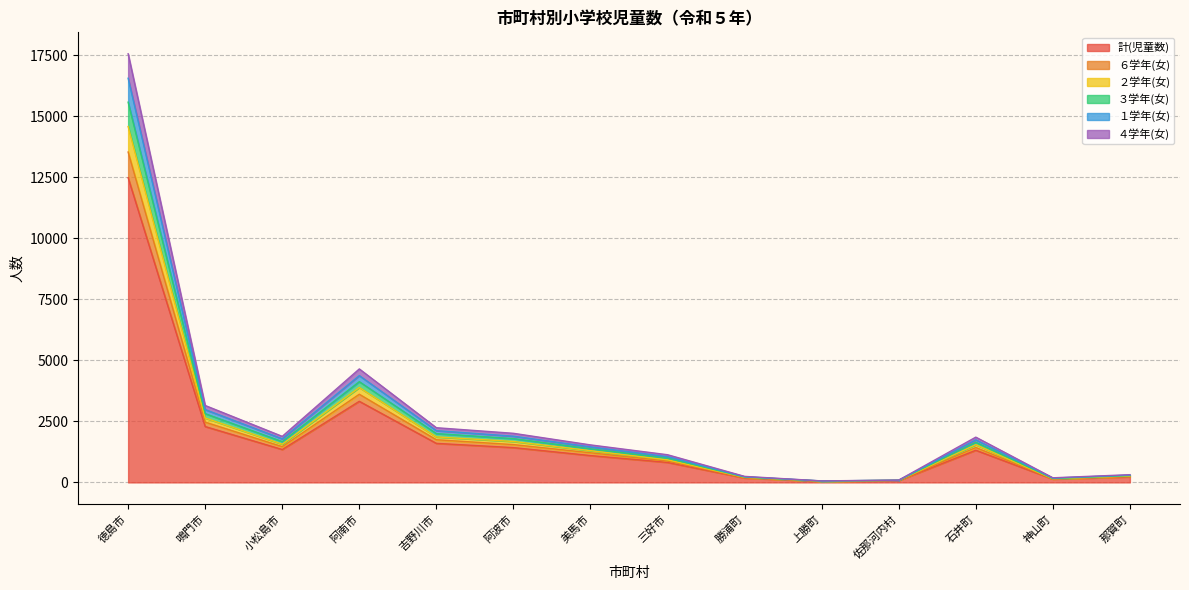

True or false: １学年(女) and ６学年(女) intersect in this chart.

False